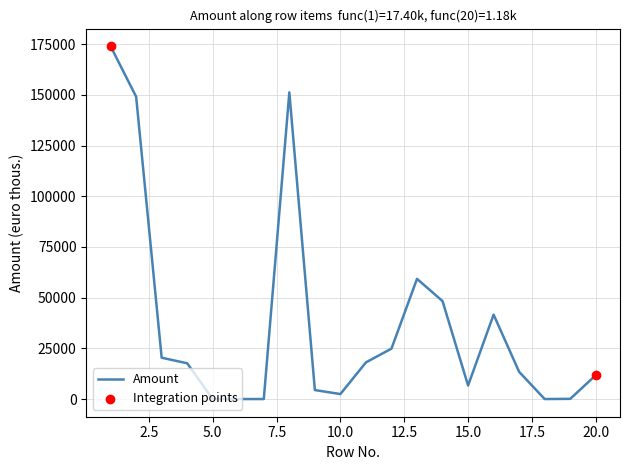

What is the difference between the maximum and minimum values?

174023